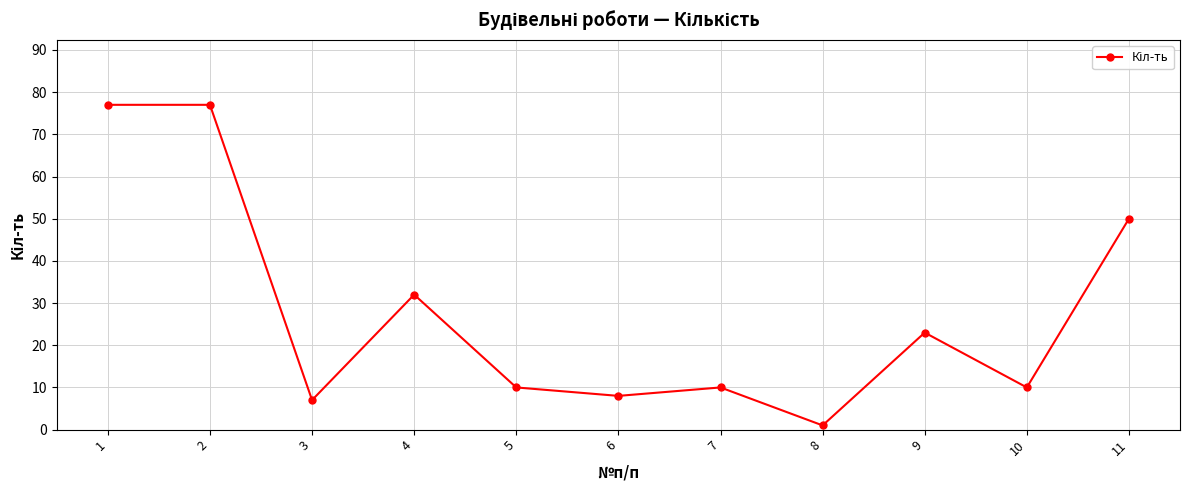

Reading left to right, list all the values displayed in this chart.

1=77	2=77	3=7	4=32	5=10	6=8	7=10	8=1	9=23	10=10	11=50